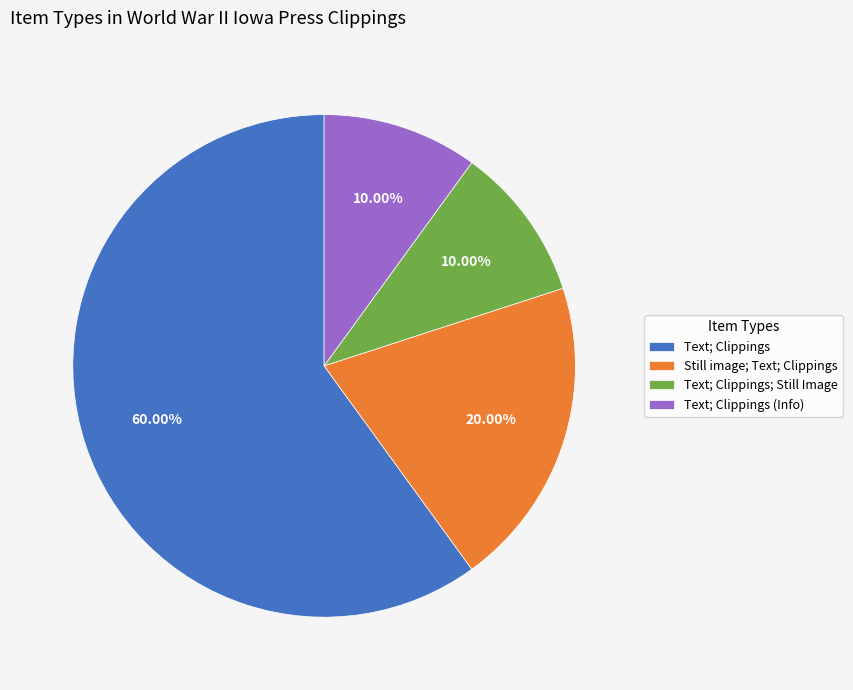

What is the ratio of the value at Text; Clippings to the value at Text; Clippings (Info)?

6.0